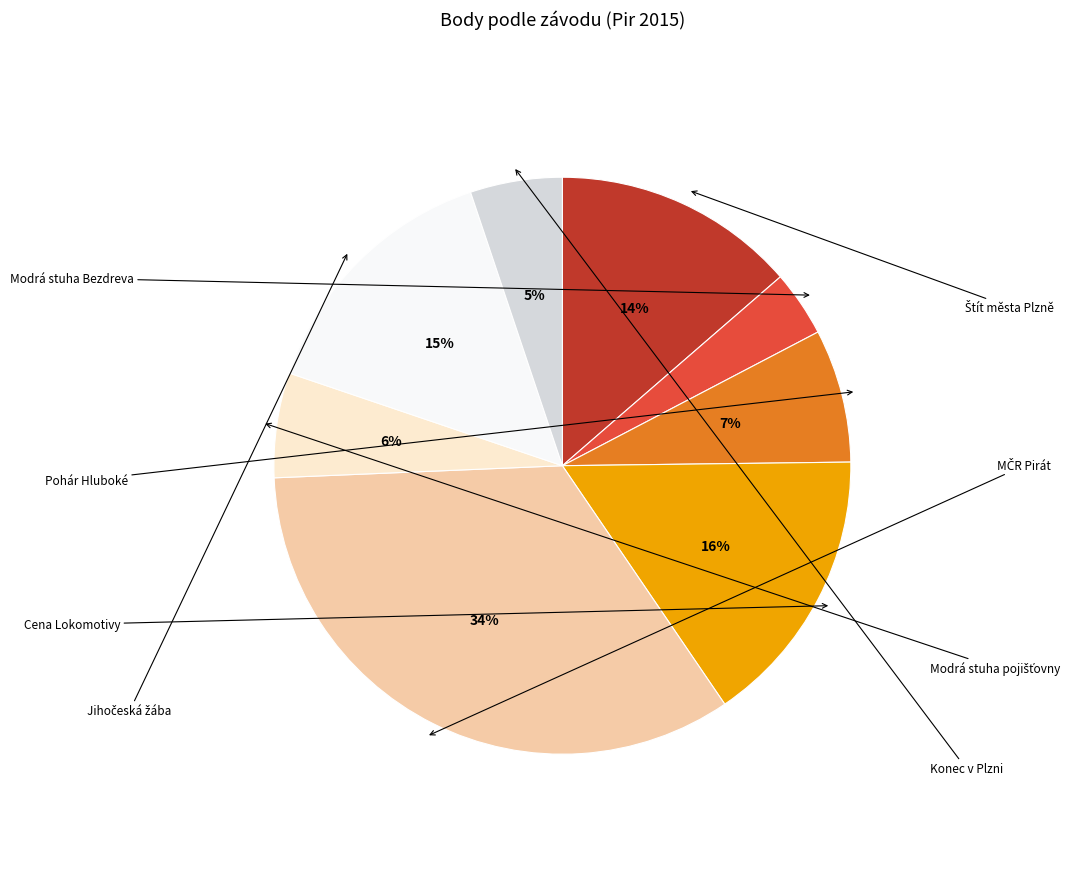

Count the number of slices in the pie.

8